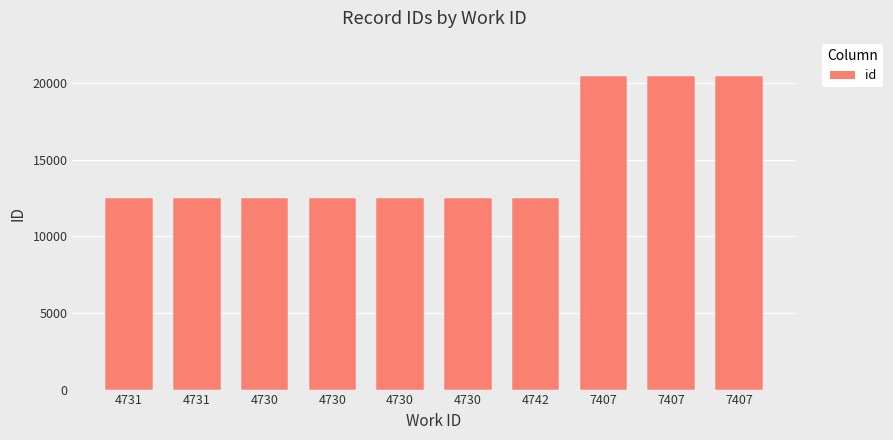

How many data points are less than 12516?

5